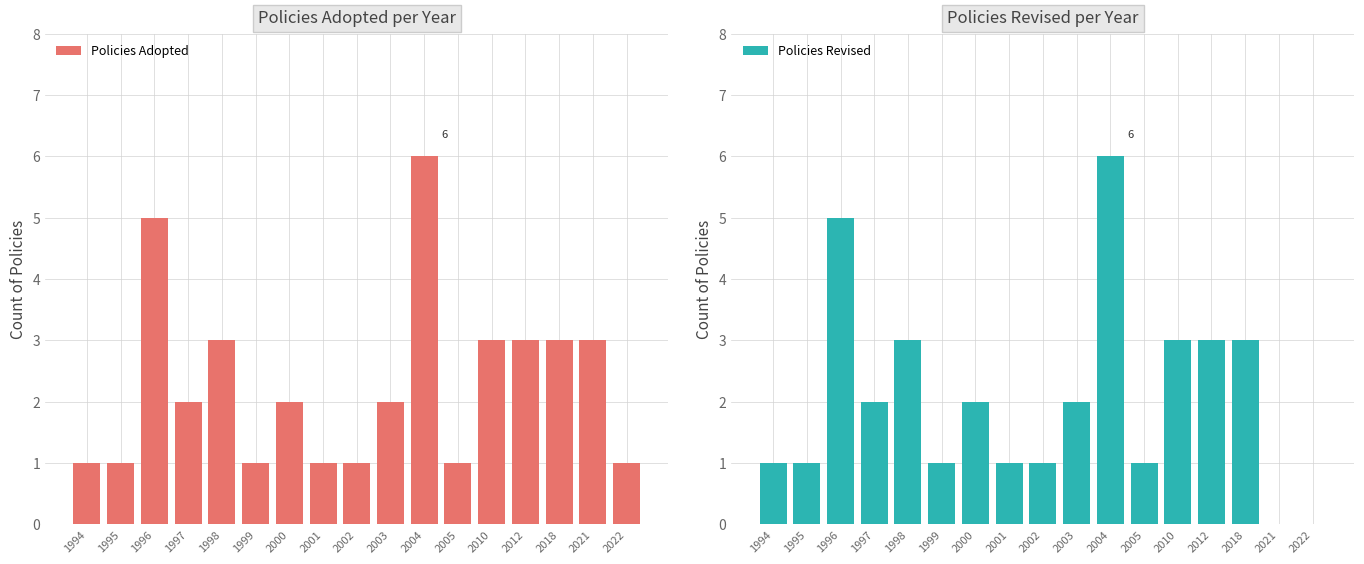

At which label does Policies Revised first exceed 2?

1996